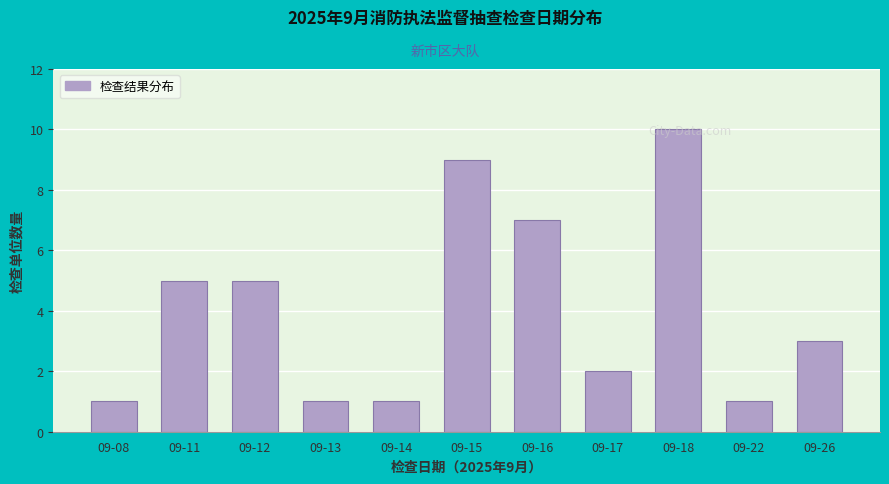

What is the ratio of the value at 09-16 to the value at 09-18?

0.7